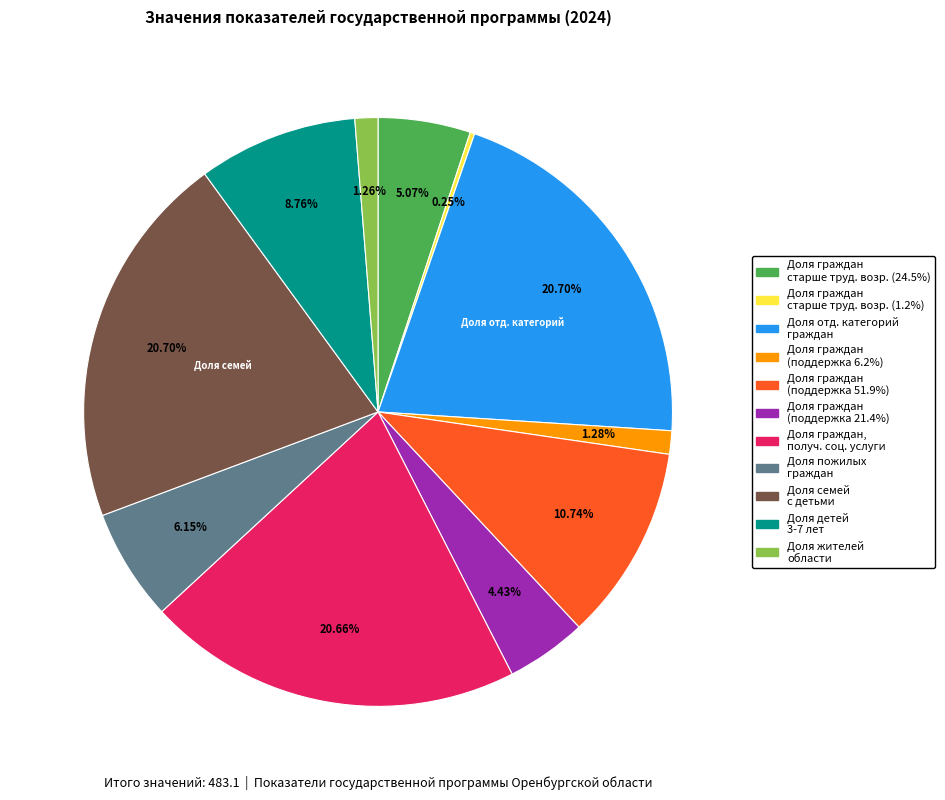

Is there a majority slice in this chart?

No